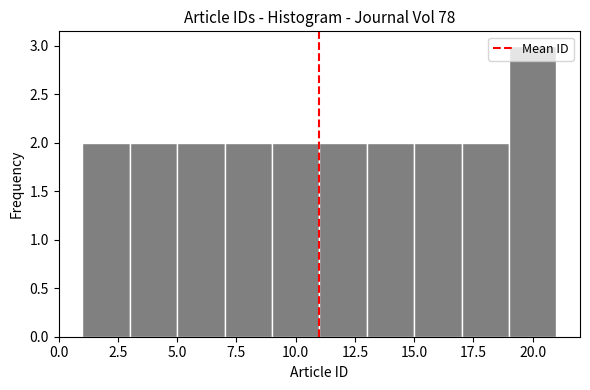

Reading left to right, list every bar in this chart as the range it spans on the x-axis followed by its height. The values are not printed on the chart, so give them approximately, as read against the axis.

1 to 3: 2
3 to 5: 2
5 to 7: 2
7 to 9: 2
9 to 11: 2
11 to 13: 2
13 to 15: 2
15 to 17: 2
17 to 19: 2
19 to 21: 3